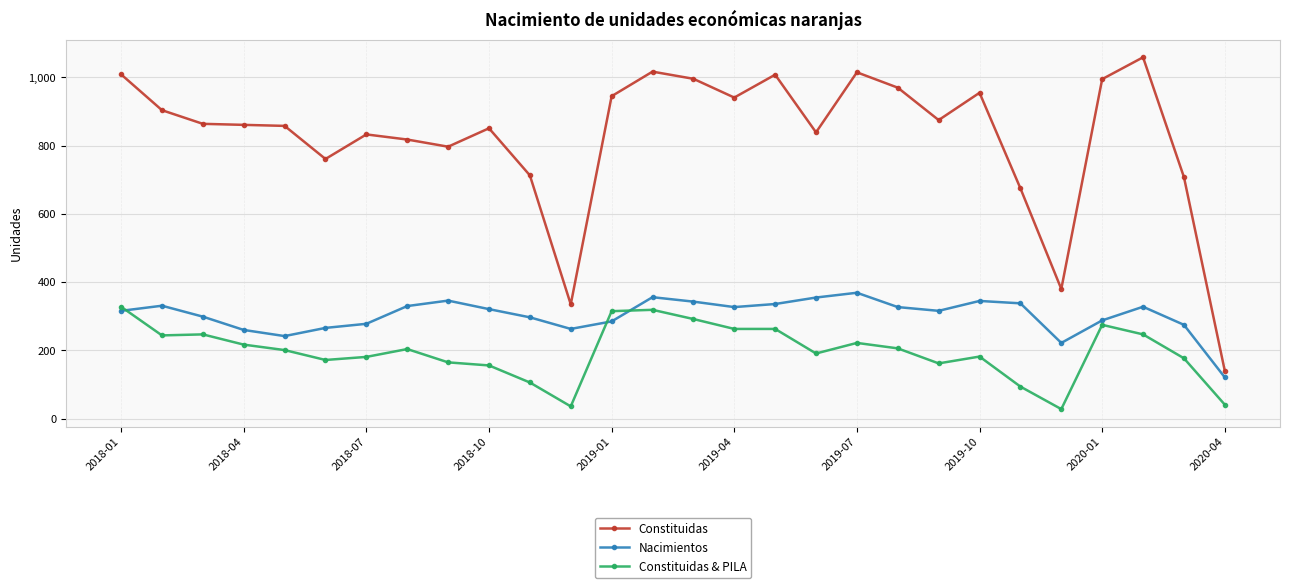

Rank the series by their maximum value, from highest to lowest.

Constituidas, Nacimientos, Constituidas & PILA